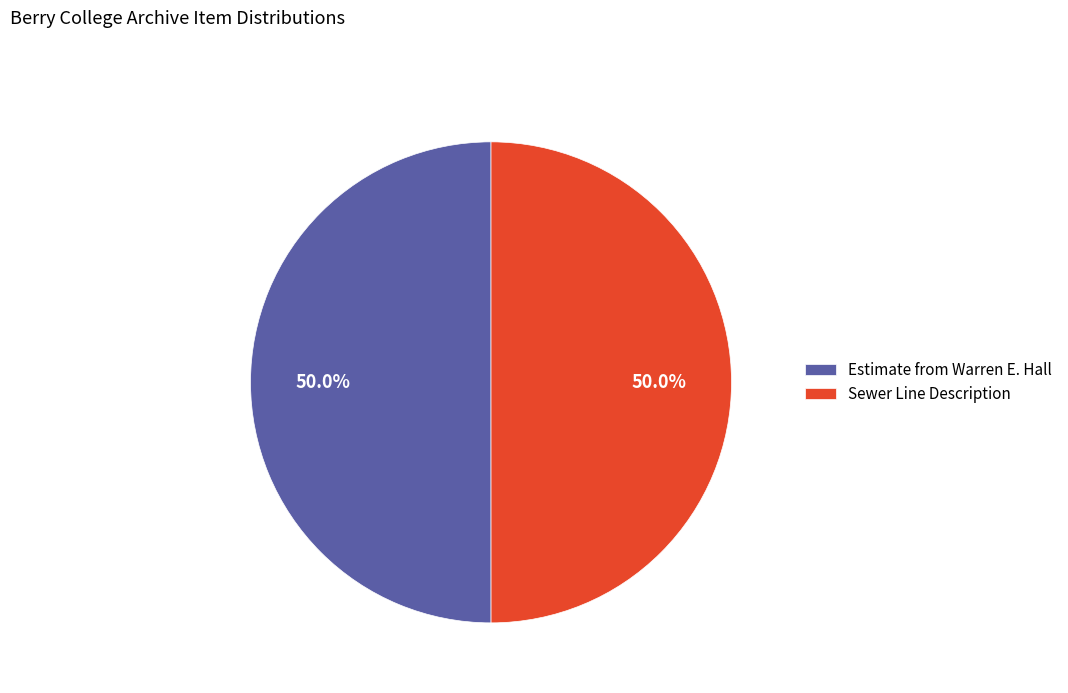

Approximately how many times larger is the value at Sewer Line Description compared to Estimate from Warren E. Hall?

1.0